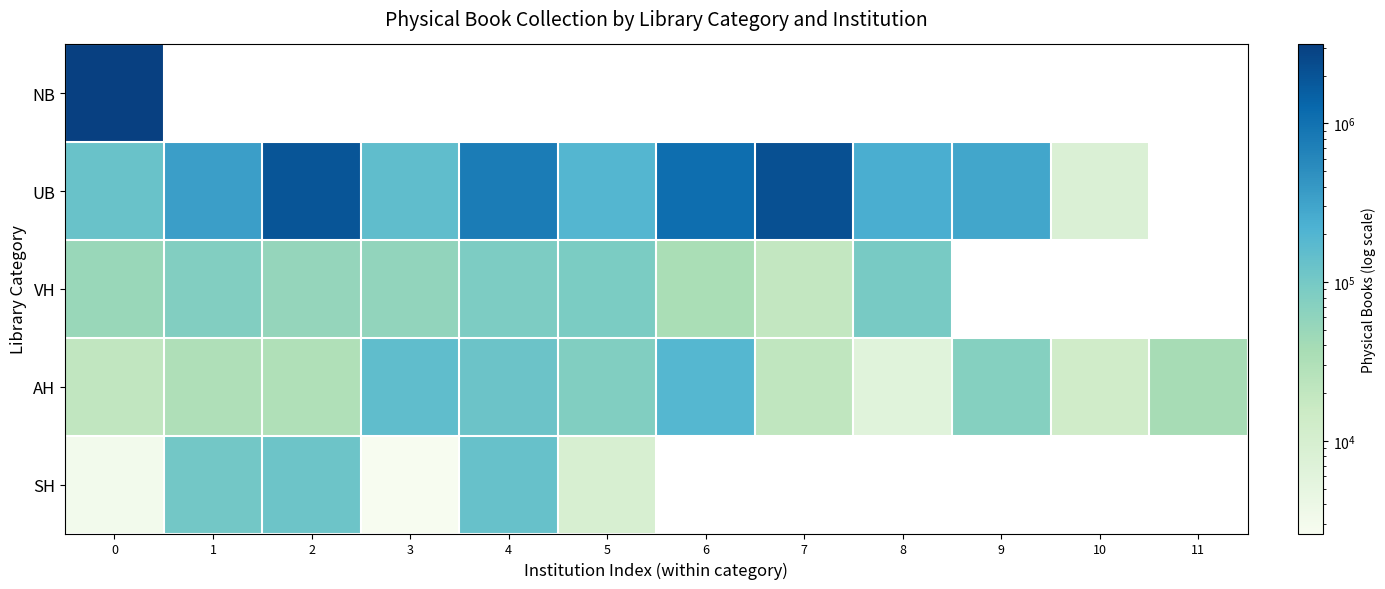

List the labels in order of NB value, largest first.

0, 1, 2, 3, 4, 5, 6, 7, 8, 9, 10, 11